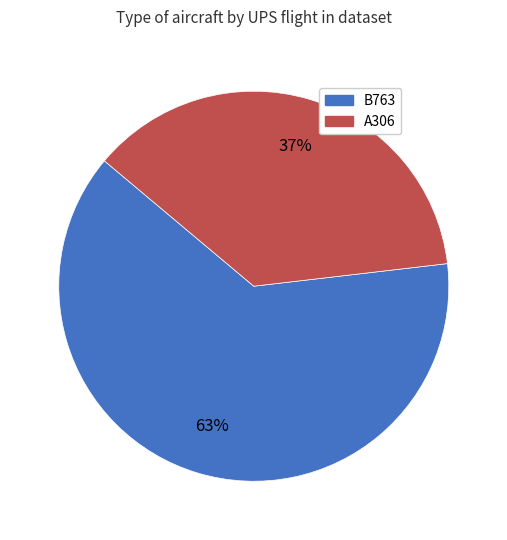

Which category has the smallest portion of the pie?

A306